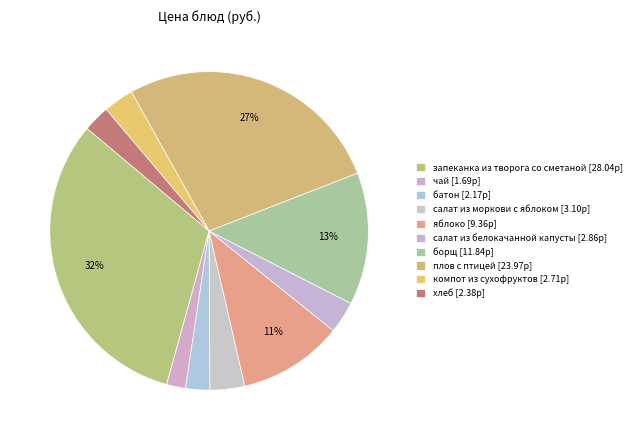

How much of the chart is everything except запеканка из творога со сметаной?

68.2%